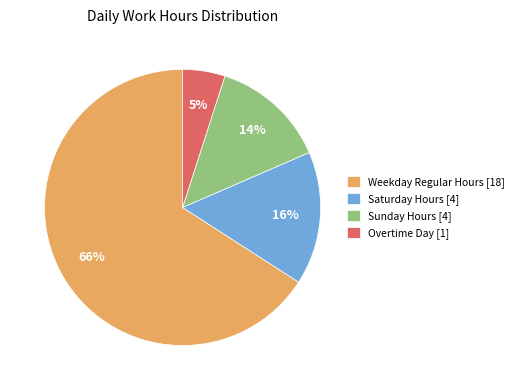

How many segments does this pie chart have?

4